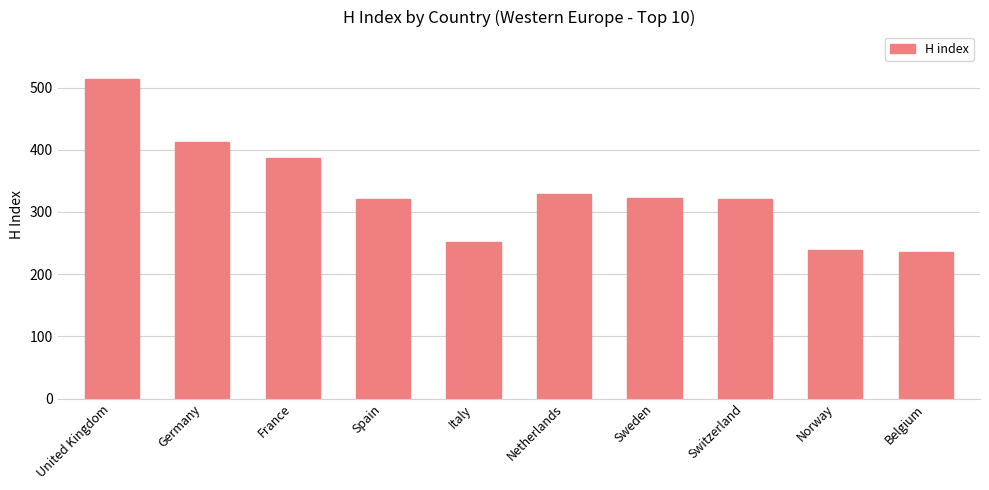

Where is the data nearest to the value 374?

France